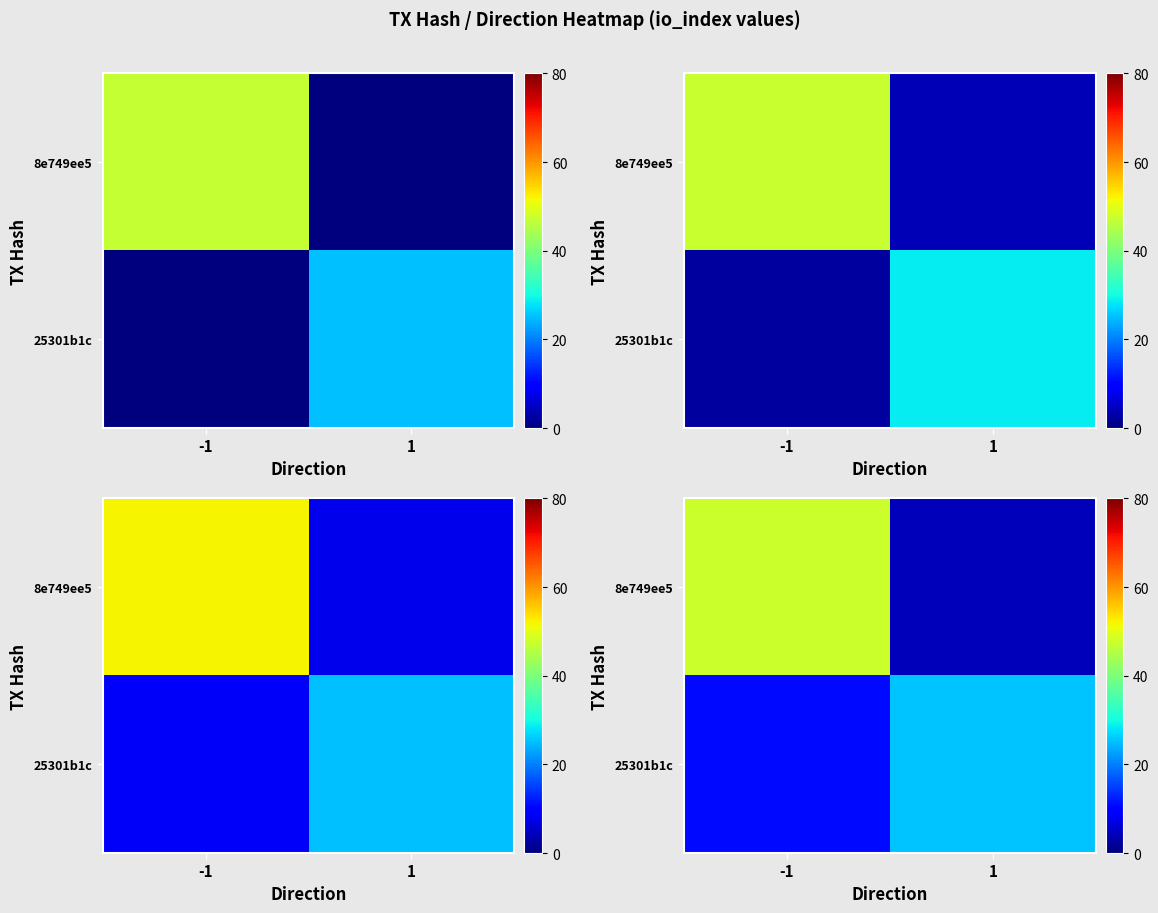

What is the maximum value for row_0?

47.7